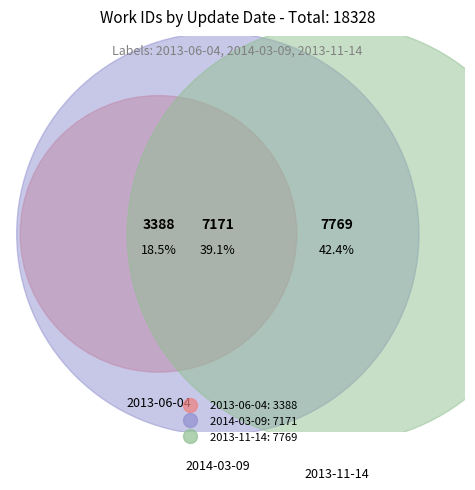

What percentage is the 2013-11-14 slice, to the nearest percent?

42%